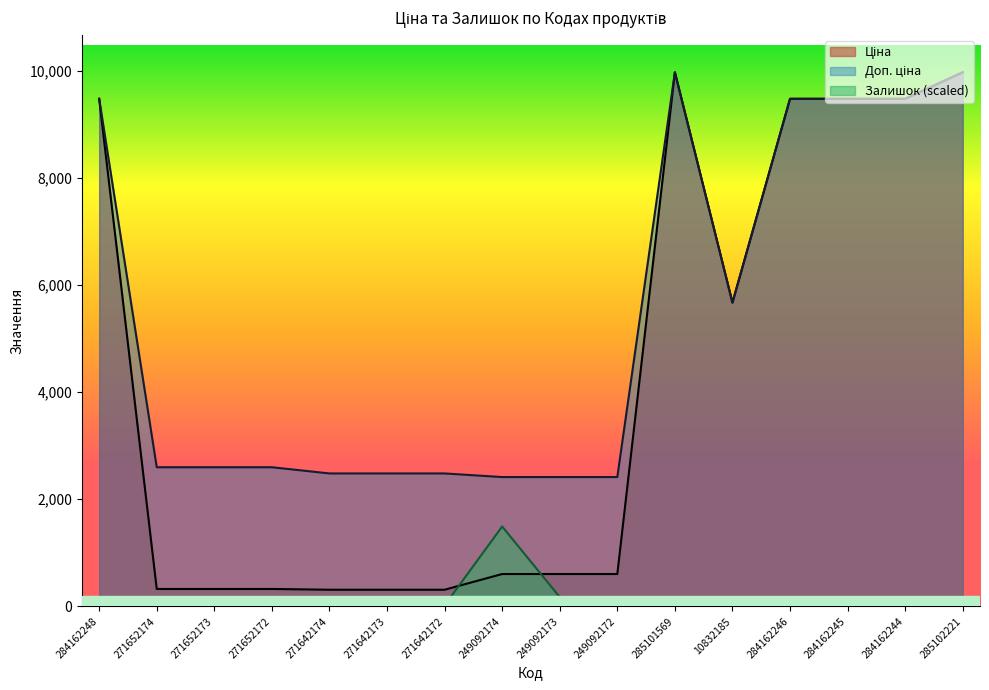

Is the value of Доп. ціна at 284162244 greater than the value of Залишок at 271652172?

Yes